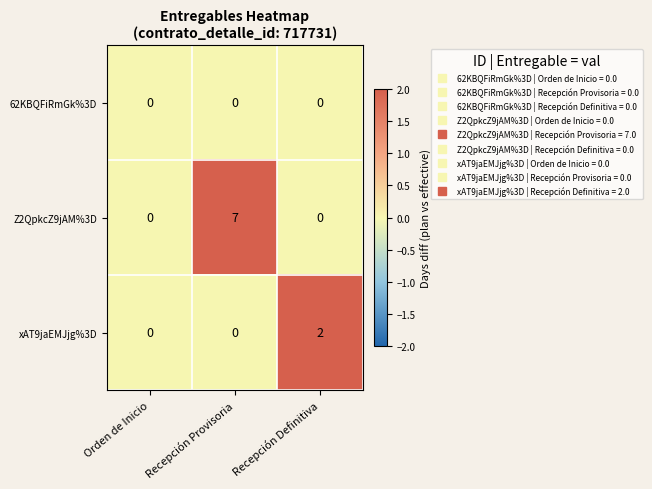

At which category is the sum across all series the highest?

Recepción Provisoria